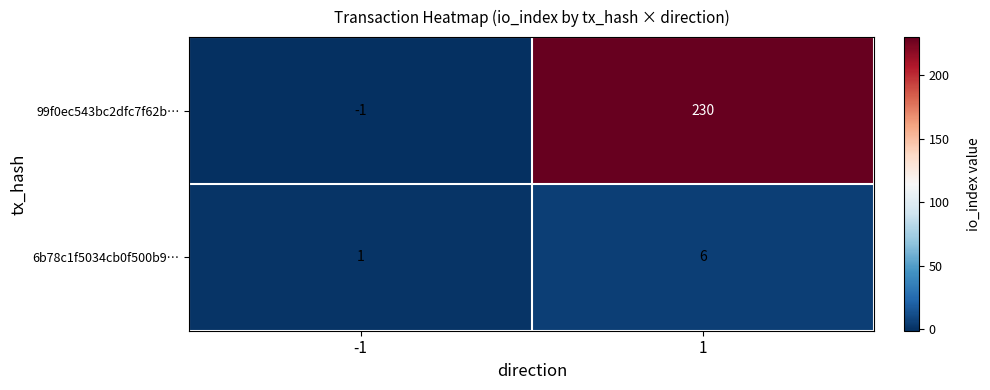

What is the approximate value of 6b78c1f5034cb0f500b9… at 1?

6